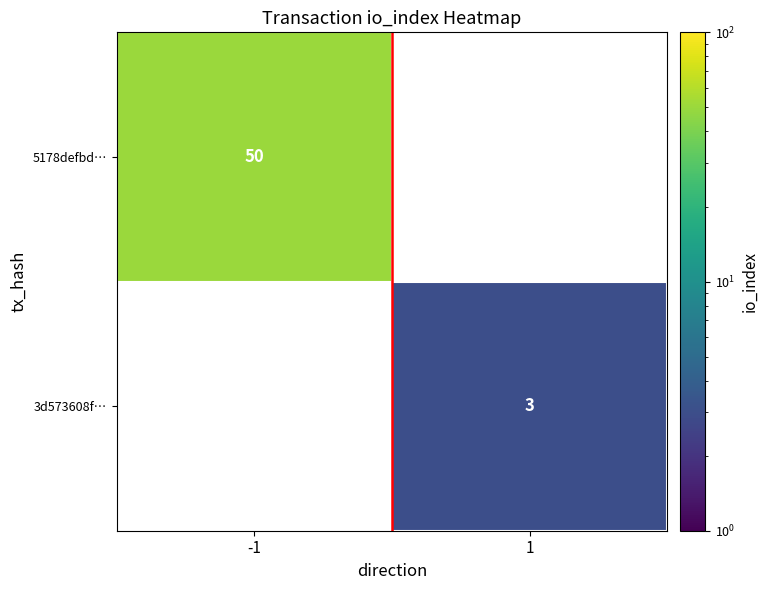

True or false: 3d573608f… has a value of 5 at 1.

False